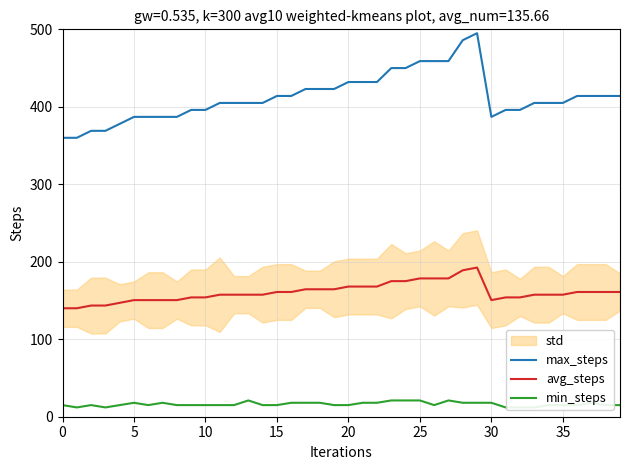

What value does the avg_steps series have at 26?

178.5